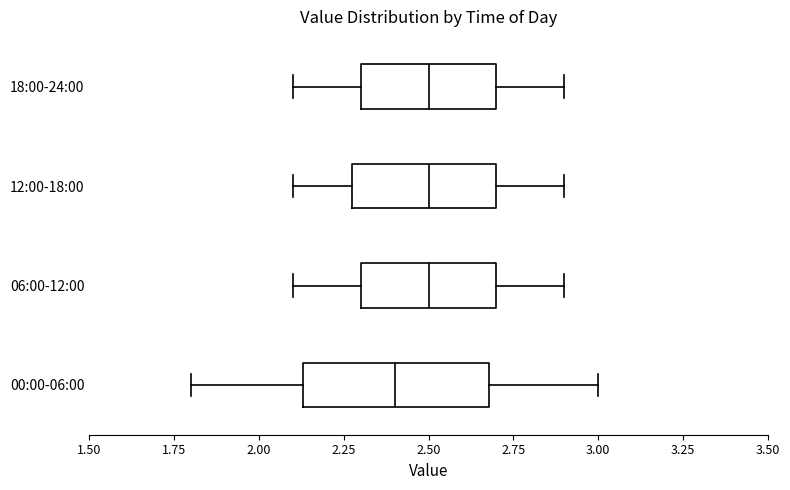

Reading bottom to top, transcribe this box plot: for each box, give where its median line is, the range the box spans, and where its two whiskers end, as read against the x-axis. The values are not printed on the chart, so give them approximately, as read against the axis.

00:00-06:00: median 2.40, box 2.15 to 2.70, whiskers 1.80 to 3.00
06:00-12:00: median 2.50, box 2.30 to 2.70, whiskers 2.10 to 2.90
12:00-18:00: median 2.50, box 2.30 to 2.70, whiskers 2.10 to 2.90
18:00-24:00: median 2.50, box 2.30 to 2.70, whiskers 2.10 to 2.90